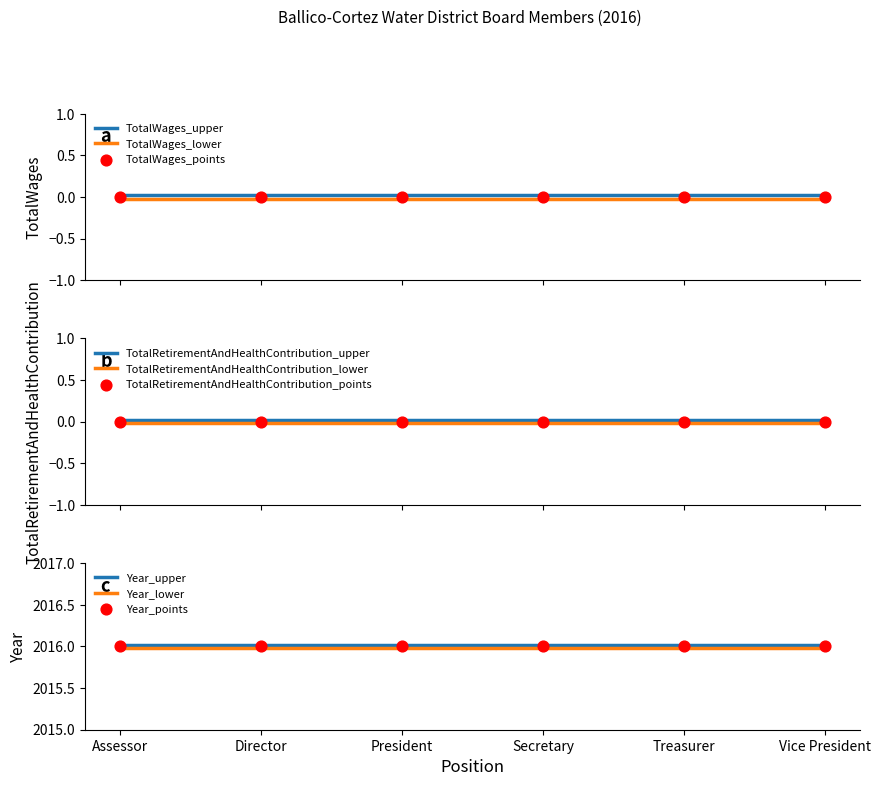

True or false: TotalWages_upper and TotalWages_lower intersect in this chart.

False